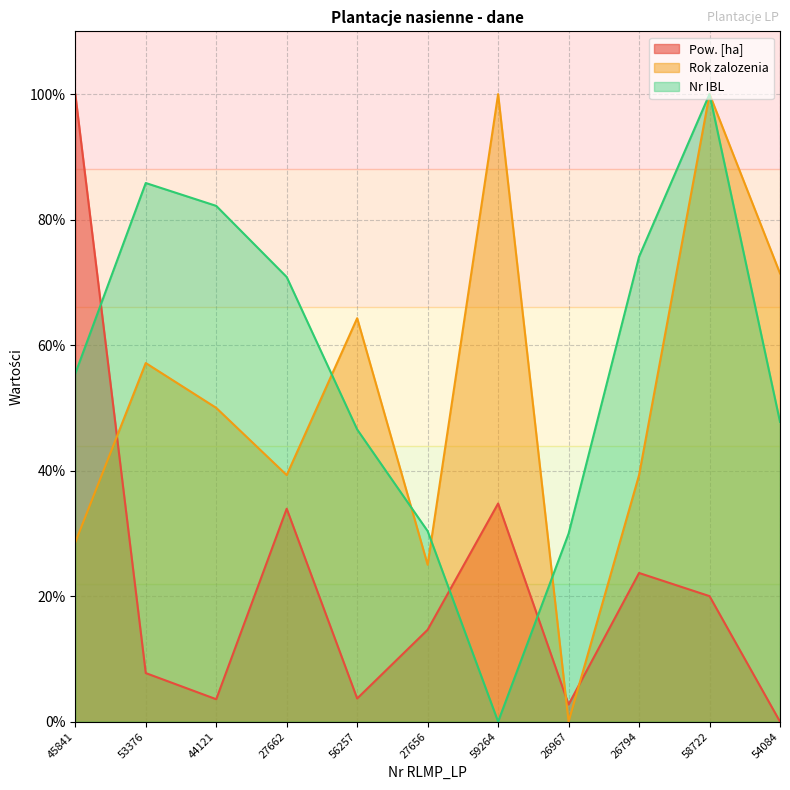

At 44121, list the series in order from smallest to largest.

Pow. [ha], Rok zalozenia, Nr IBL